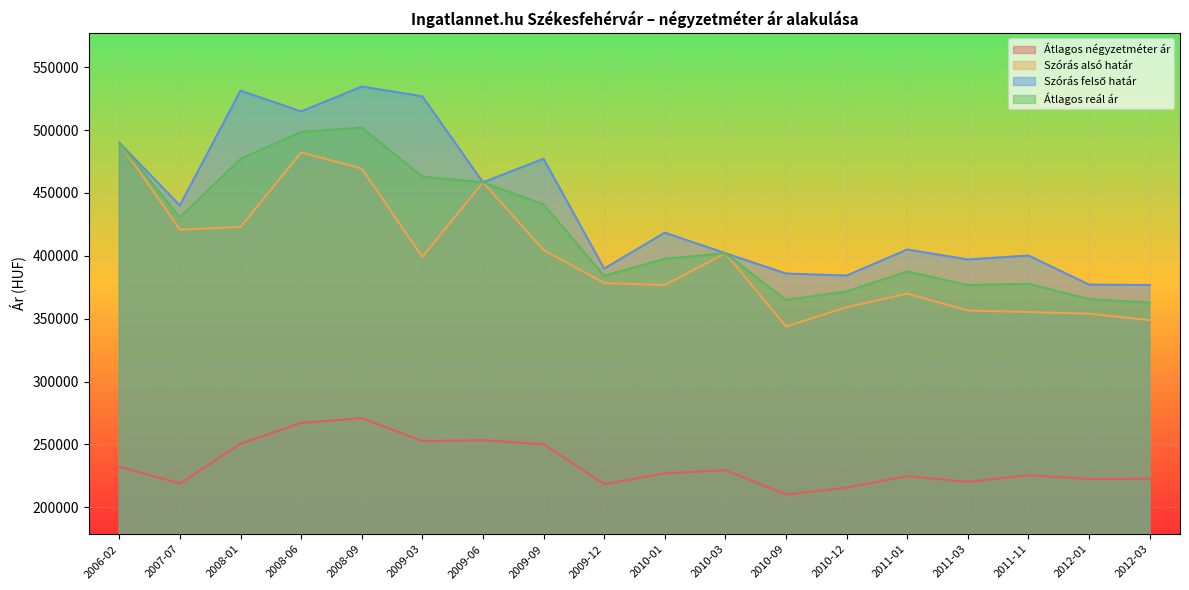

True or false: Átlagos négyzetméter ár and Átlagos reál ár cross at least once.

False